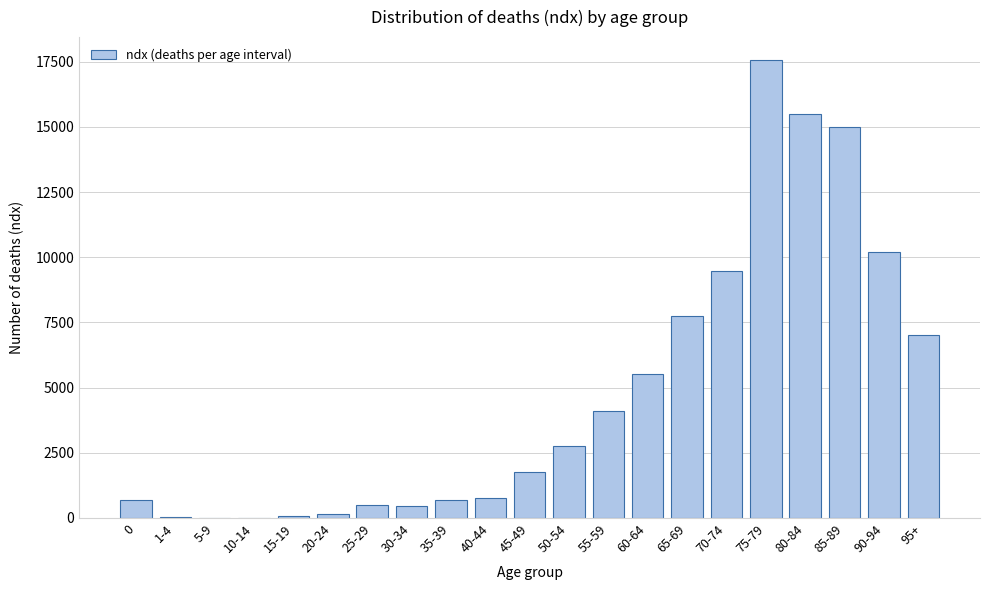

Which has a higher value, 50-54 or 60-64?

60-64